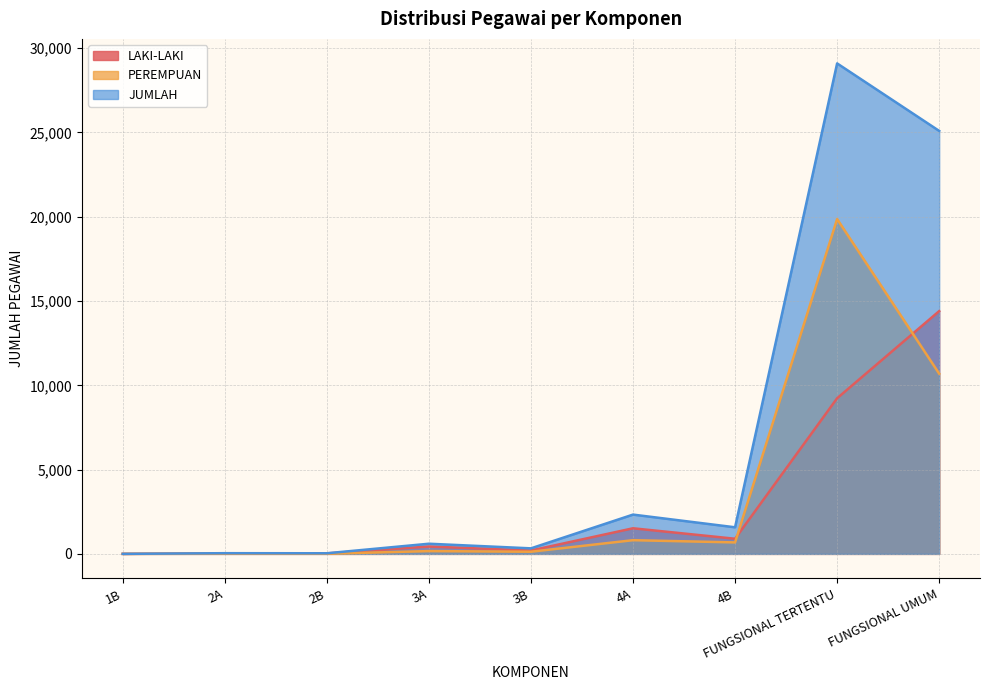

Rank the series by their average value, from lowest to highest.

LAKI-LAKI, PEREMPUAN, JUMLAH